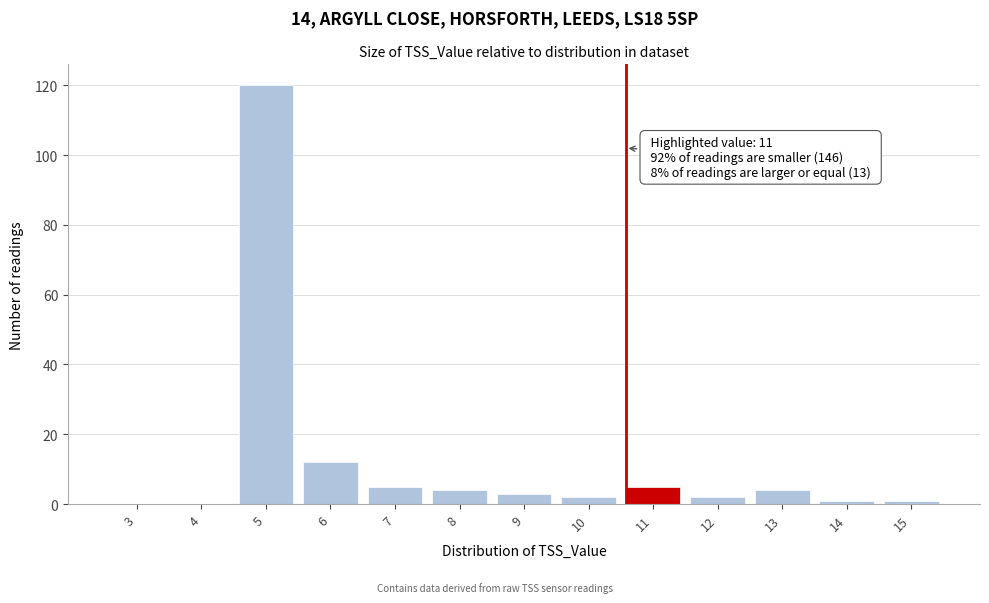

Reading right to left, extract all data points from this chart.

15=1	14=1	13=4	12=2	11=5	10=2	9=3	8=4	7=5	6=12	5=120	4=0	3=0